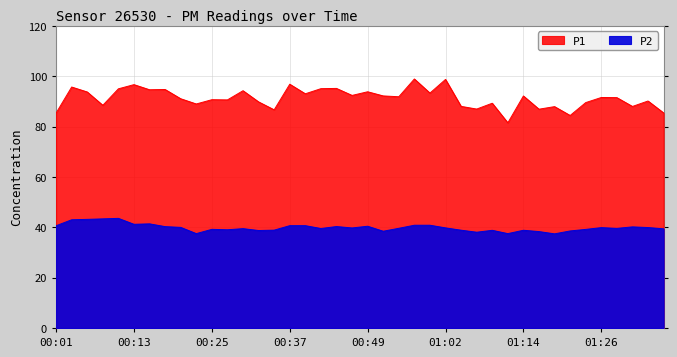

Reading left to right, what are all the values shown in this chart?

P1: 00:01=85.3	00:03=95.7	00:06=93.7	00:08=88.4	00:10=95.0	00:13=96.6	00:15=94.6	00:18=94.7	00:20=91.0	00:23=89.0	00:25=90.7	00:27=90.6	00:30=94.2	00:32=89.8	00:35=86.6	00:37=96.8	00:40=93.0	00:42=95.0	00:44=95.1	00:47=92.3	00:49=93.8	00:52=92.2	00:54=91.8	00:57=98.9	00:59=93.3	01:02=98.7	01:04=88.0	01:06=86.9	01:09=89.2	01:11=81.5	01:14=92.1	01:16=86.9	01:19=87.9	01:21=84.4	01:23=89.5	01:26=91.5	01:28=91.5	01:31=88.0	01:33=90.1	01:36=85.4
P2: 00:01=40.6	00:03=43.0	00:06=43.1	00:08=43.3	00:10=43.5	00:13=41.2	00:15=41.4	00:18=40.2	00:20=40.0	00:23=37.5	00:25=39.2	00:27=39.0	00:30=39.5	00:32=38.7	00:35=38.9	00:37=40.6	00:40=40.6	00:42=39.5	00:44=40.3	00:47=39.7	00:49=40.4	00:52=38.4	00:54=39.6	00:57=40.8	00:59=40.8	01:02=39.8	01:04=38.8	01:06=38.0	01:09=38.8	01:11=37.5	01:14=38.8	01:16=38.3	01:19=37.4	01:21=38.5	01:23=39.1	01:26=39.9	01:28=39.5	01:31=40.1	01:33=39.9	01:36=39.4